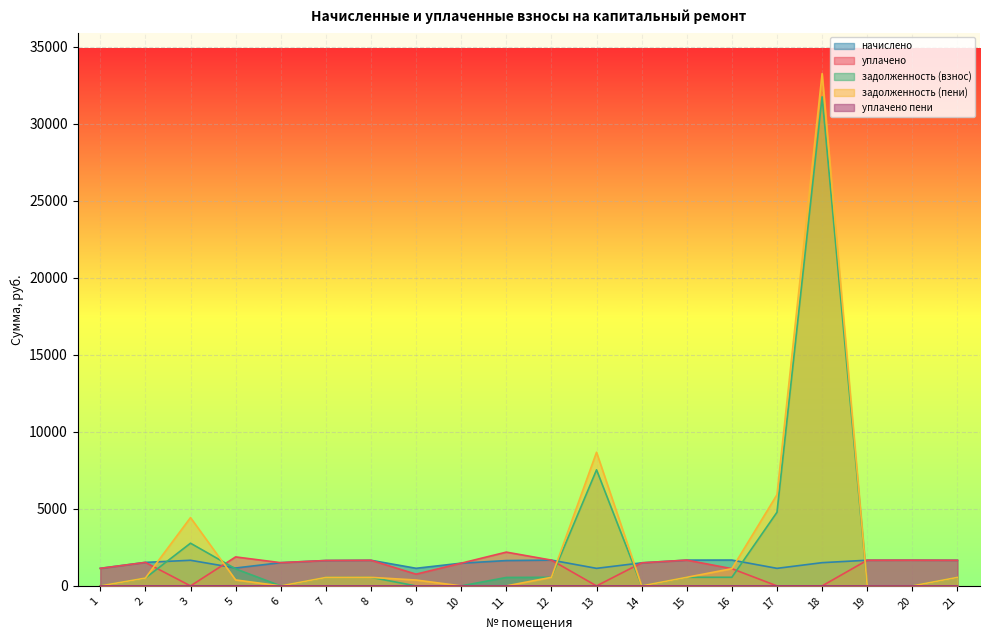

Rank the series at 2 from highest to lowest value.

начислено, уплачено, задолженность (взнос), задолженность (пени), уплачено пени